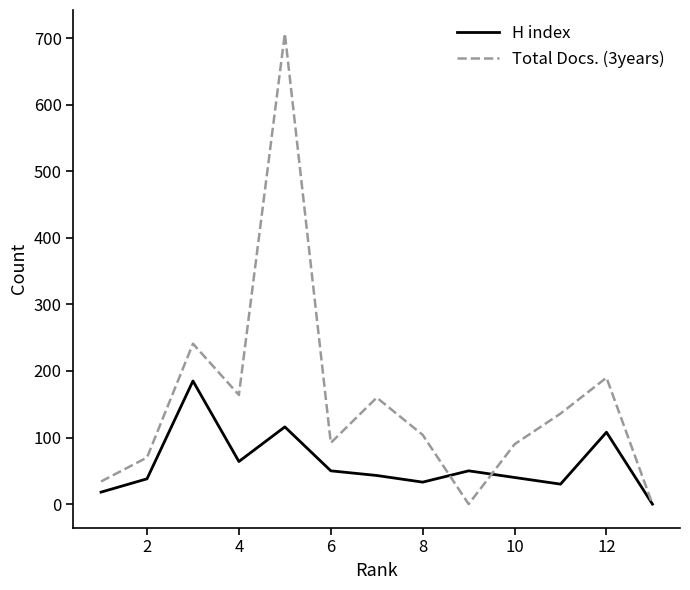

Rank the series by their maximum value, from highest to lowest.

Total Docs. (3years), H index